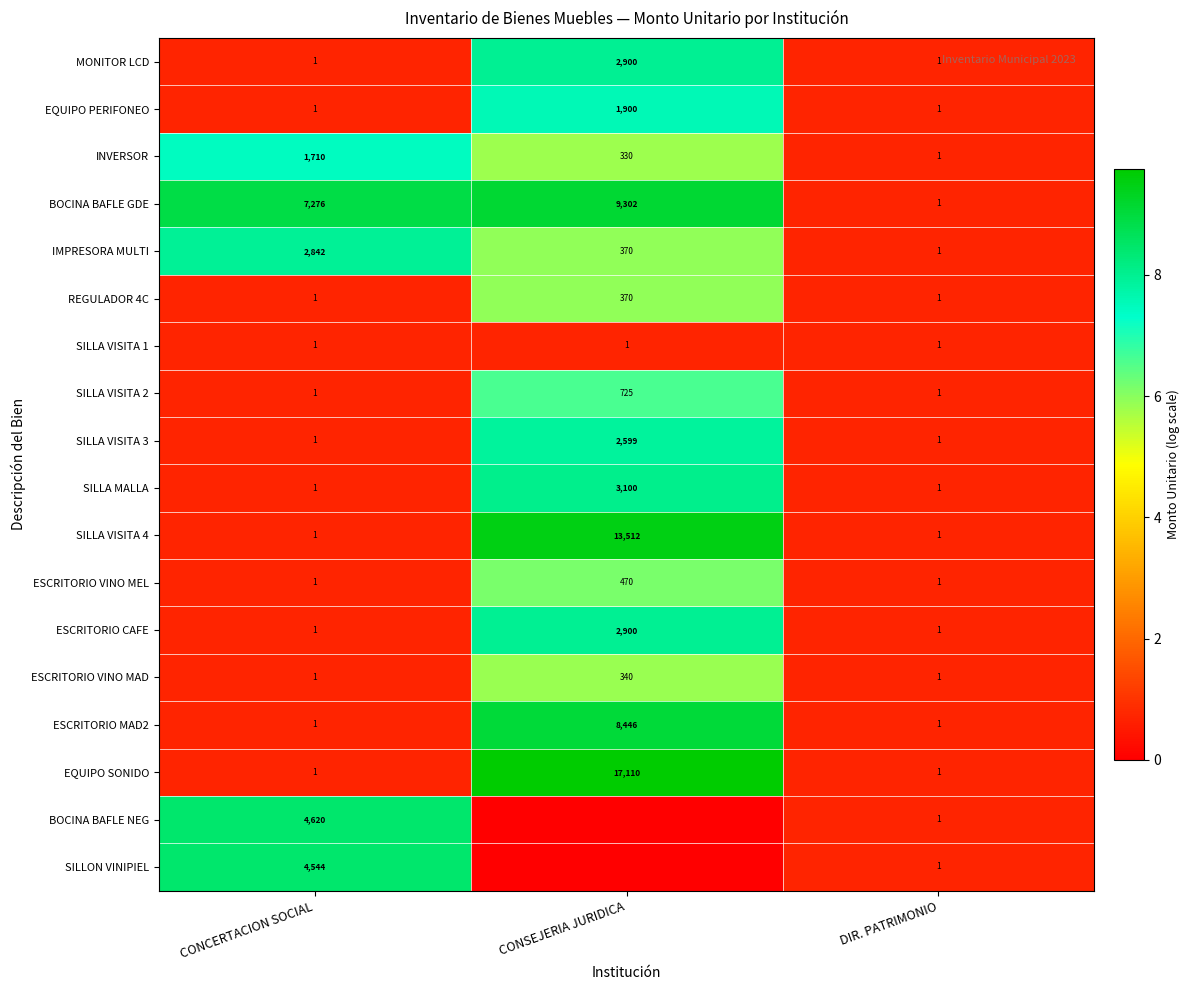

What value does the BOCINA BAFLE GDE series have at CONCERTACION SOCIAL?

7276